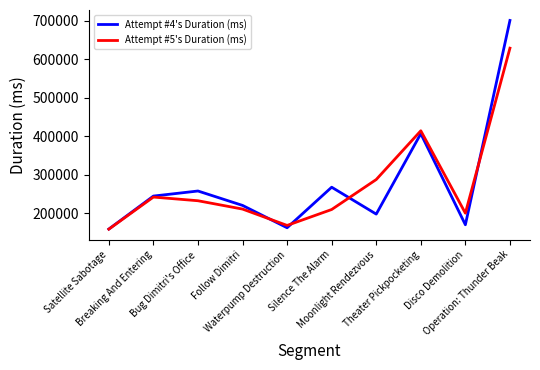

Rank the series by their maximum value, from highest to lowest.

Attempt #4's Duration (ms), Attempt #5's Duration (ms)